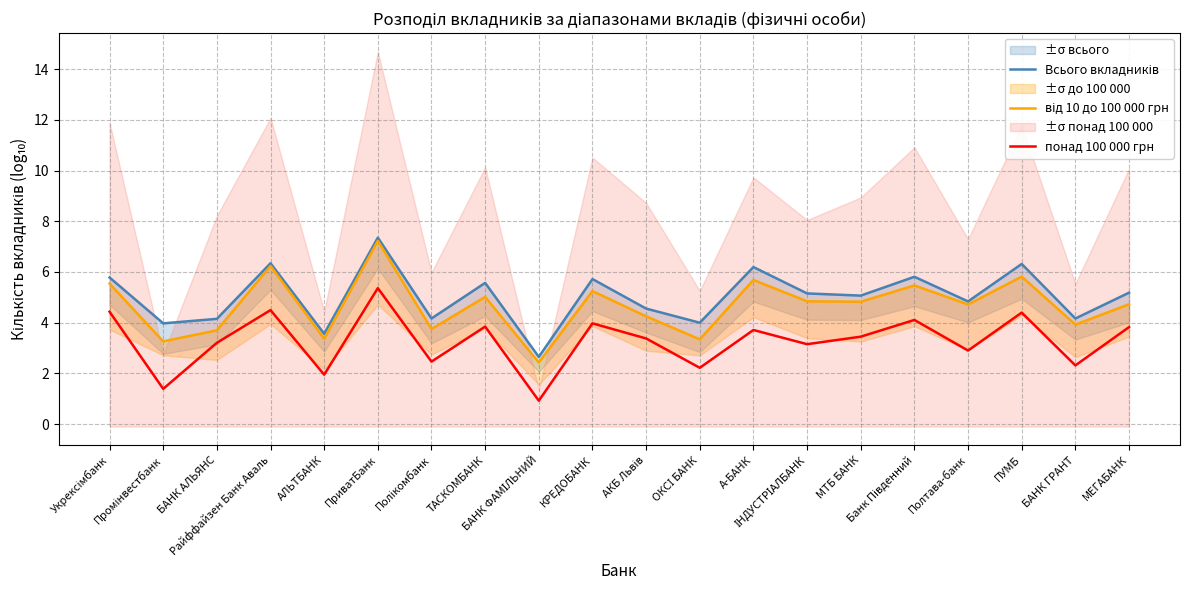

How many interior local valleys does the Всього вкладників series have?

8